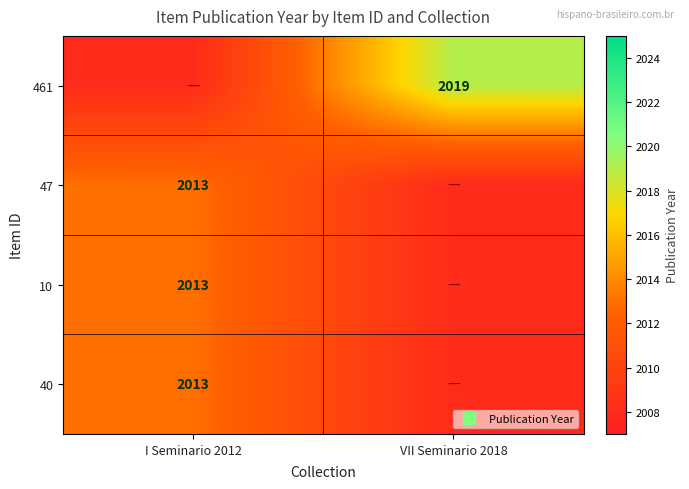

What is the minimum value shown in the chart?

2008